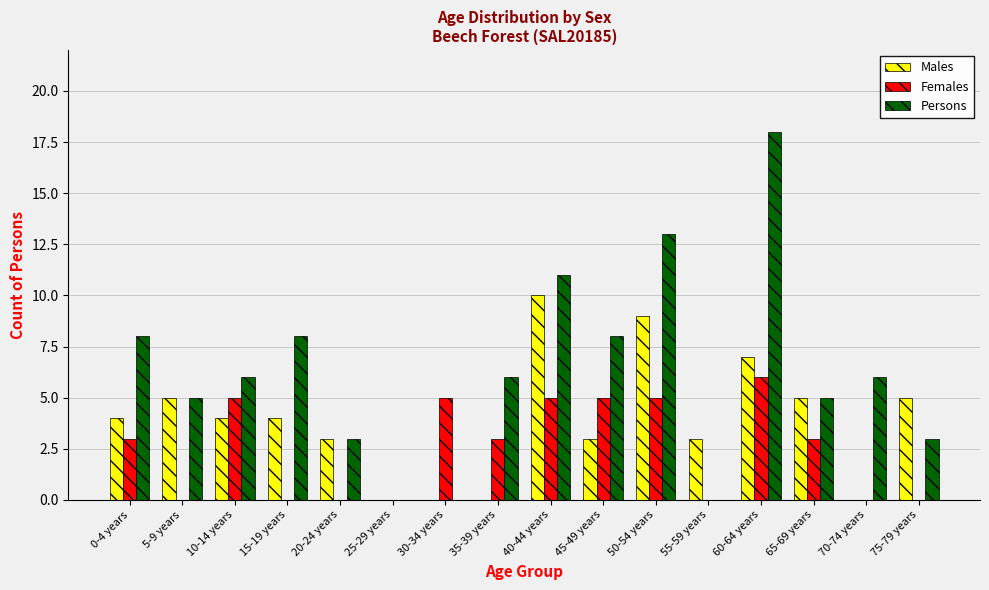

At which category is the sum across all series the highest?

60-64 years